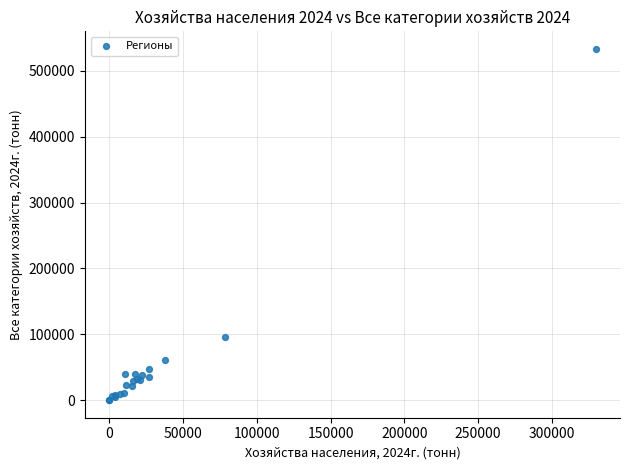

What Y value in the scatter plot is closest to 266674?

95442.2